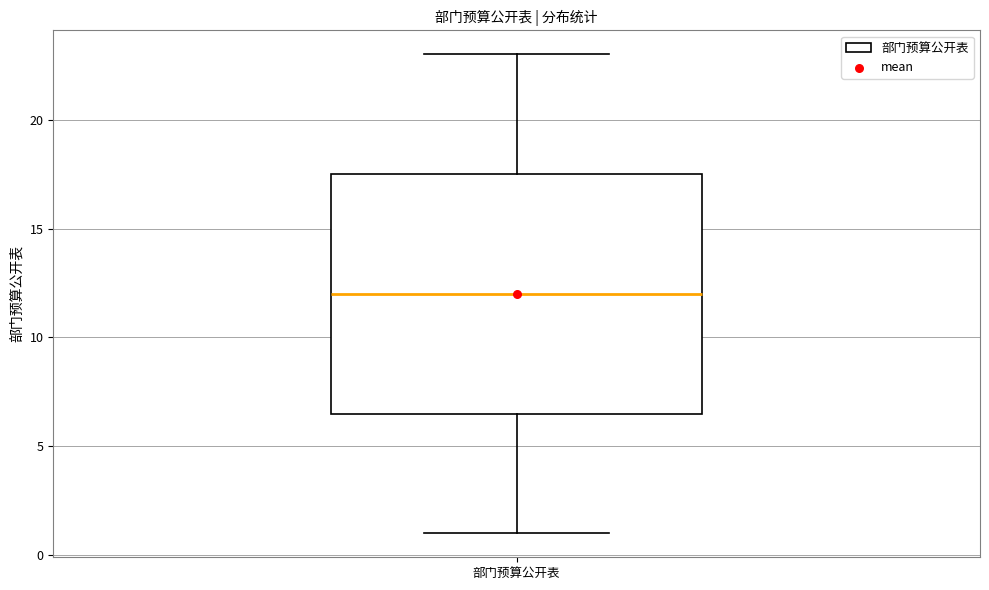

Read this box plot against the y-axis: the position of the median line, the range covered by the box, and the ends of both whiskers. The values are not printed on the chart, so give them approximately, as read against the axis.

median 12.0, box 6.5 to 17.5, whiskers 1.0 to 23.0